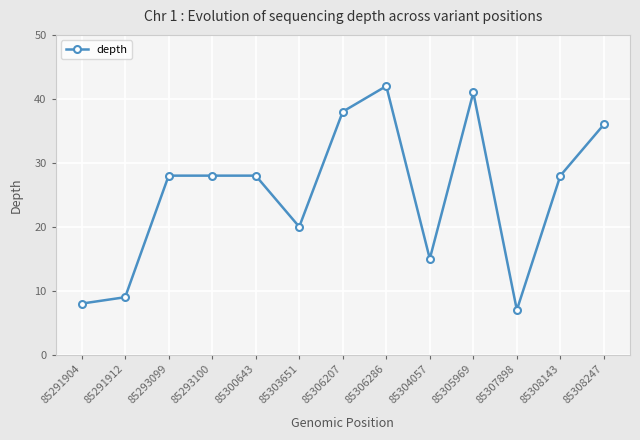

The value at 85291904 is 8. True or false?

True